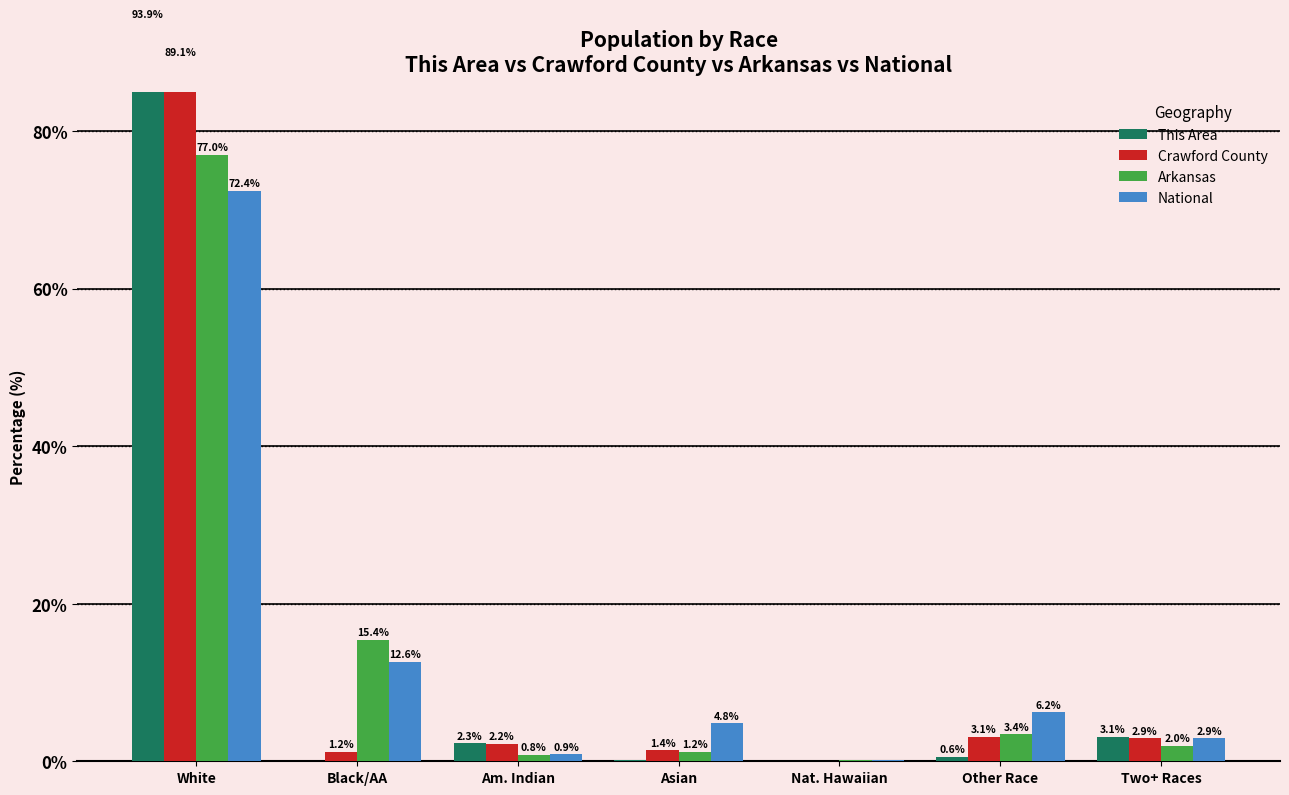

What is the sum of the Arkansas values at Other Race and White?

80.4